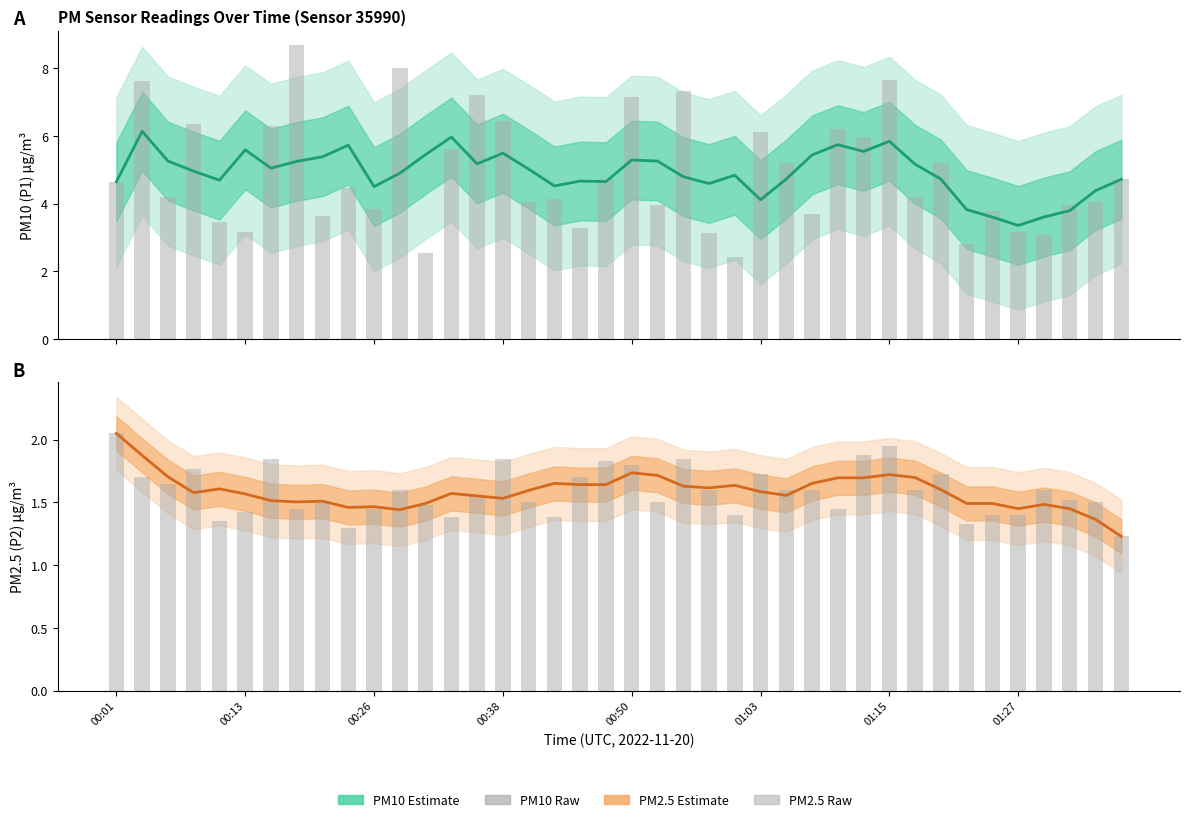

Which has a higher value, 35 or 29?

29